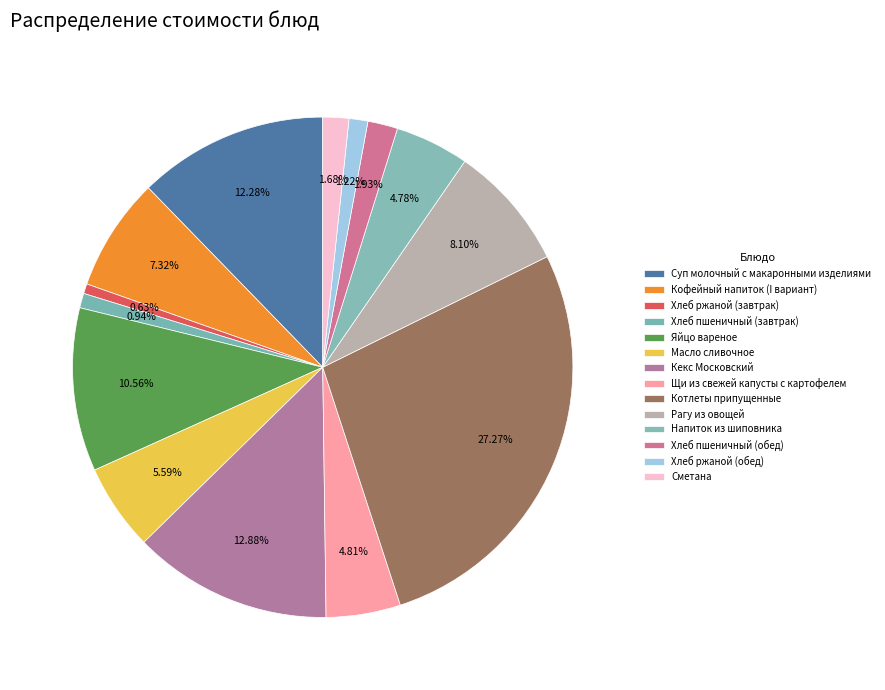

Is it true that Сметана is 15% of the pie?

False